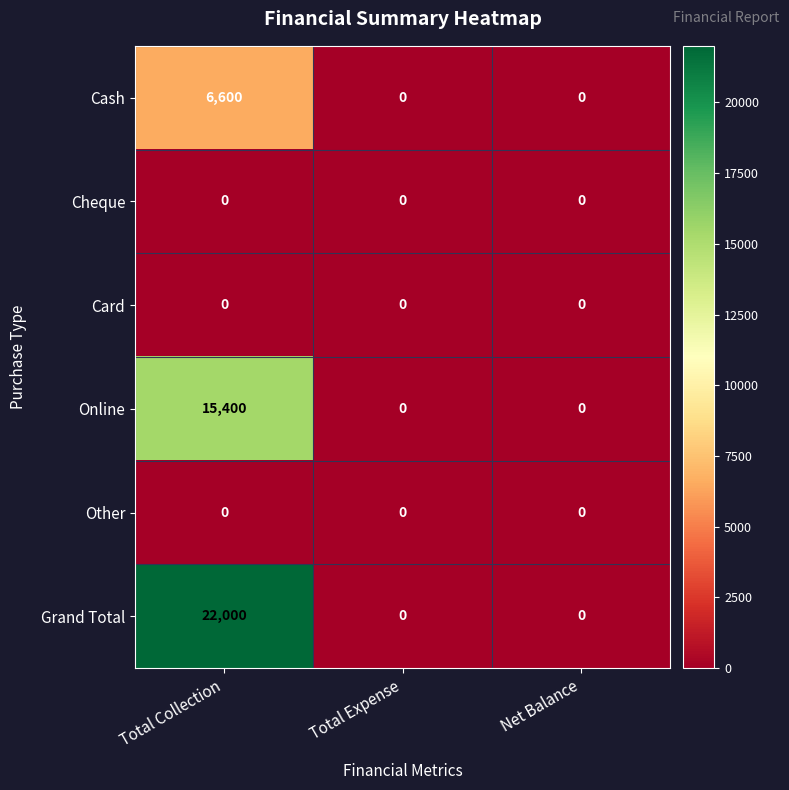

What is the total value across all series at Total Collection?

44000